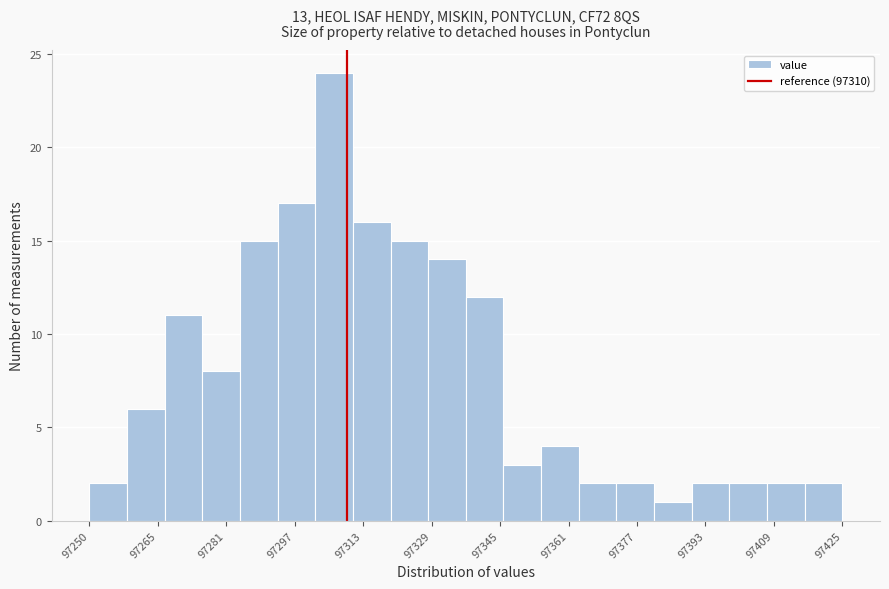

Reading left to right, list every bar in this chart as the range it spans on the x-axis followed by its height. Neither the bar edges nor the heights are printed on the chart, so give them approximately, as read against the axes.

97250 to 97258: 2
97258 to 97268: 6
97268 to 97276: 11
97276 to 97286: 8
97286 to 97294: 15
97294 to 97302: 17
97302 to 97312: 24
97312 to 97320: 16
97320 to 97328: 15
97328 to 97338: 14
97338 to 97346: 12
97346 to 97356: 3
97356 to 97364: 4
97364 to 97372: 2
97372 to 97382: 2
97382 to 97390: 1
97390 to 97398: 2
97398 to 97408: 2
97408 to 97416: 2
97416 to 97426: 2